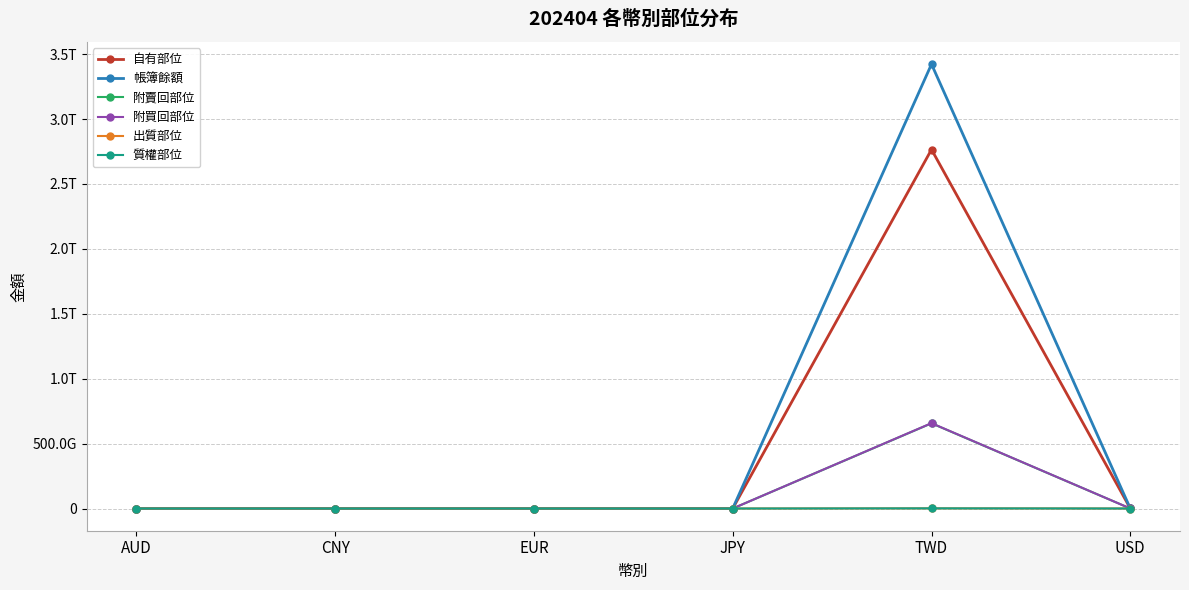

What is the difference between the maximum and minimum values in the 帳簿餘額 series?

3422555735188